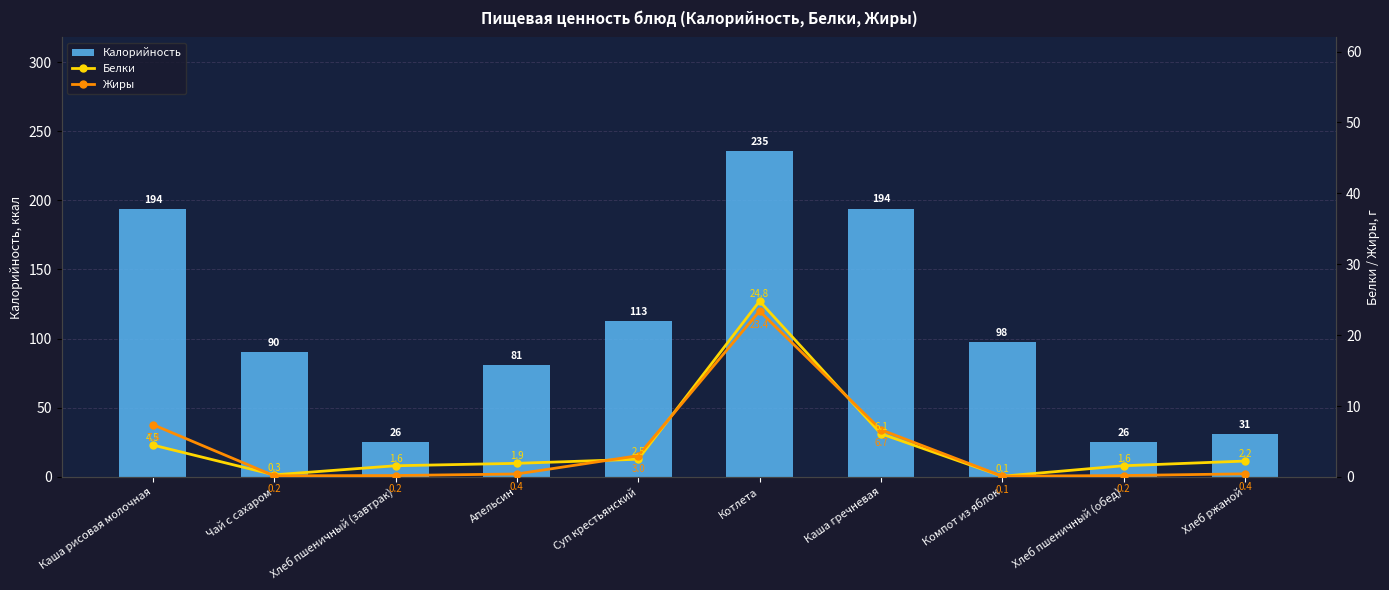

List the series in order of their peak value, lowest first.

Жиры, Белки, Калорийность